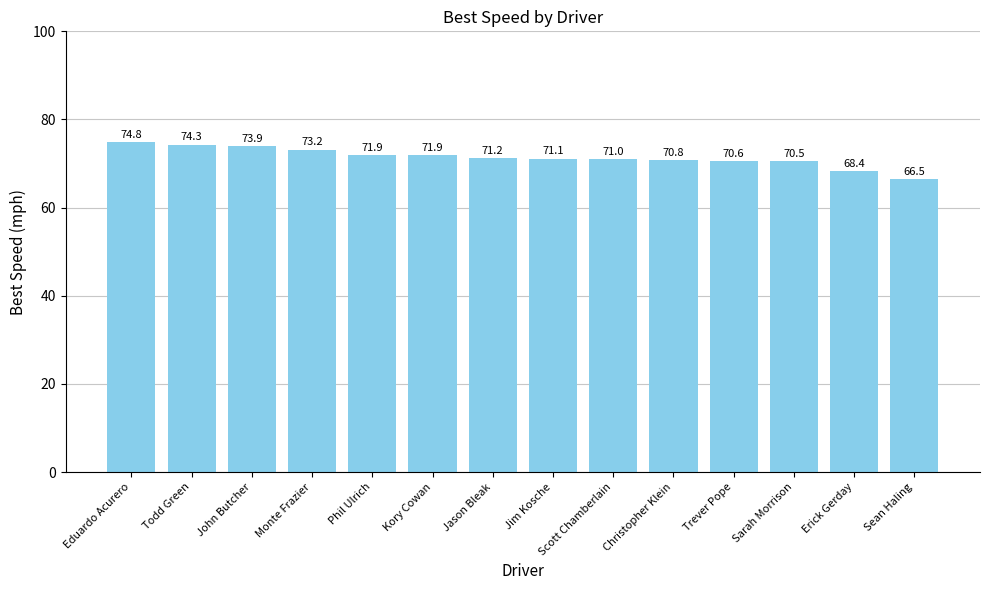

What is the approximate value at Jim Kosche?

71.1